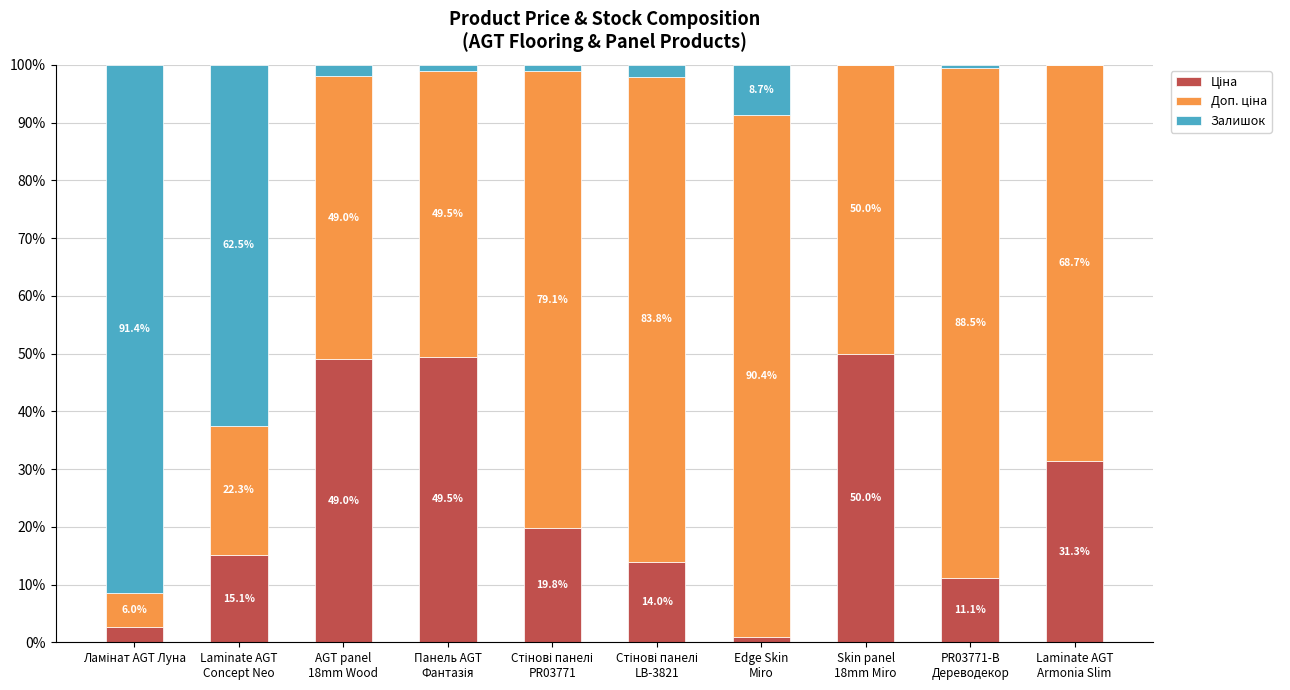

How many distinct data groups are displayed?

3